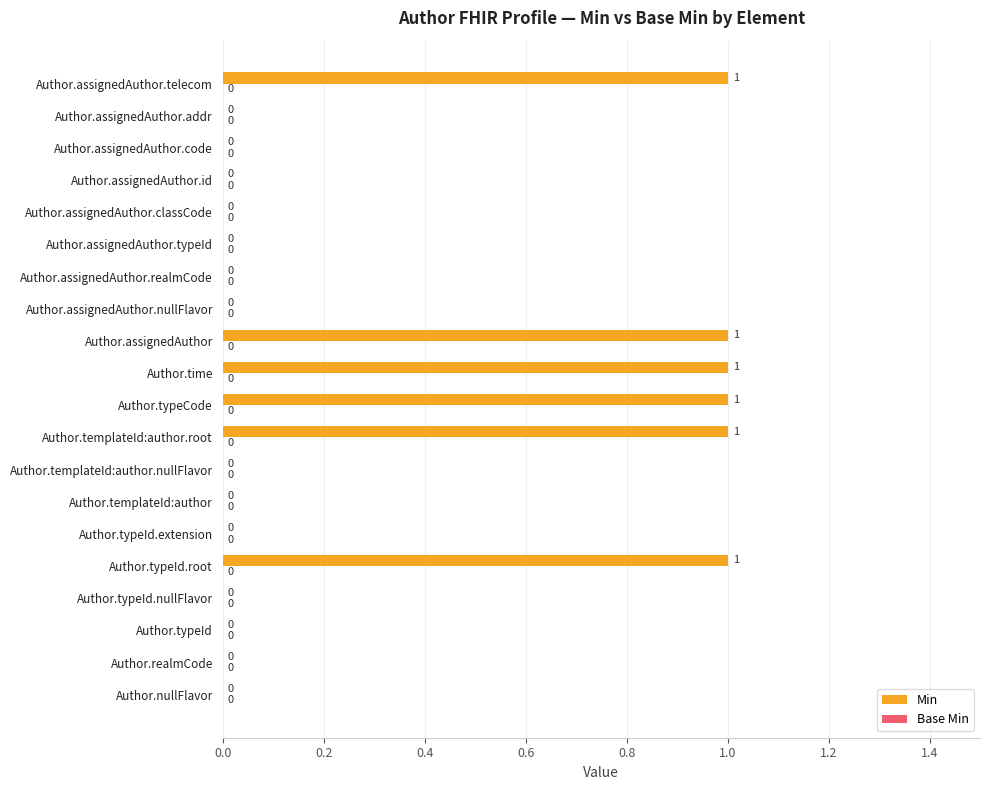

Reading top to bottom, extract all data points from this chart.

Author.assignedAuthor.telecom=1	Author.assignedAuthor.addr=0	Author.assignedAuthor.code=0	Author.assignedAuthor.id=0	Author.assignedAuthor.classCode=0	Author.assignedAuthor.typeId=0	Author.assignedAuthor.realmCode=0	Author.assignedAuthor.nullFlavor=0	Author.assignedAuthor=1	Author.time=1	Author.typeCode=1	Author.templateId:author.root=1	Author.templateId:author.nullFlavor=0	Author.templateId:author=0	Author.typeId.extension=0	Author.typeId.root=1	Author.typeId.nullFlavor=0	Author.typeId=0	Author.realmCode=0	Author.nullFlavor=0